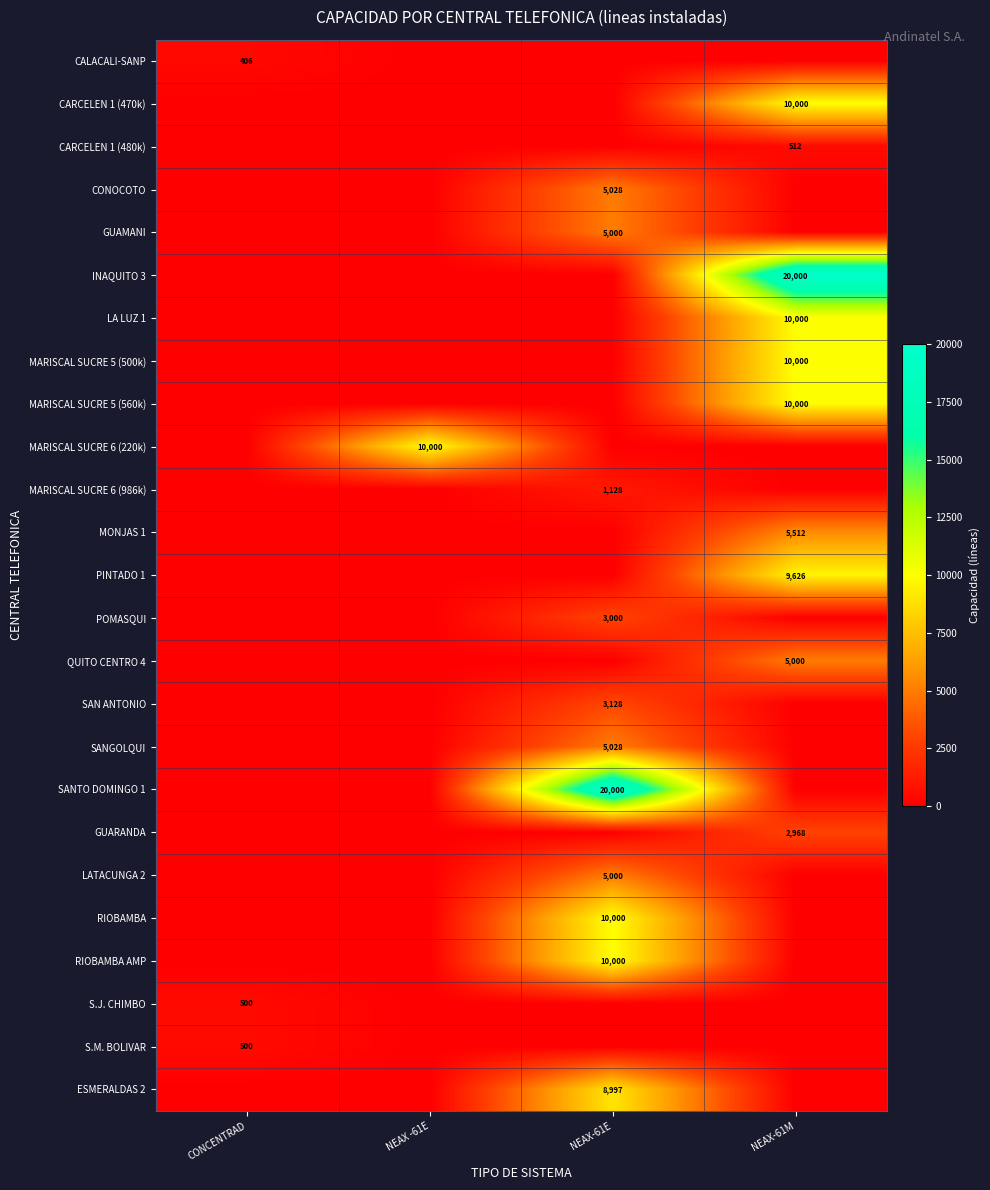

True or false: CONOCOTO has a value of 3110 at NEAX-61E.

False